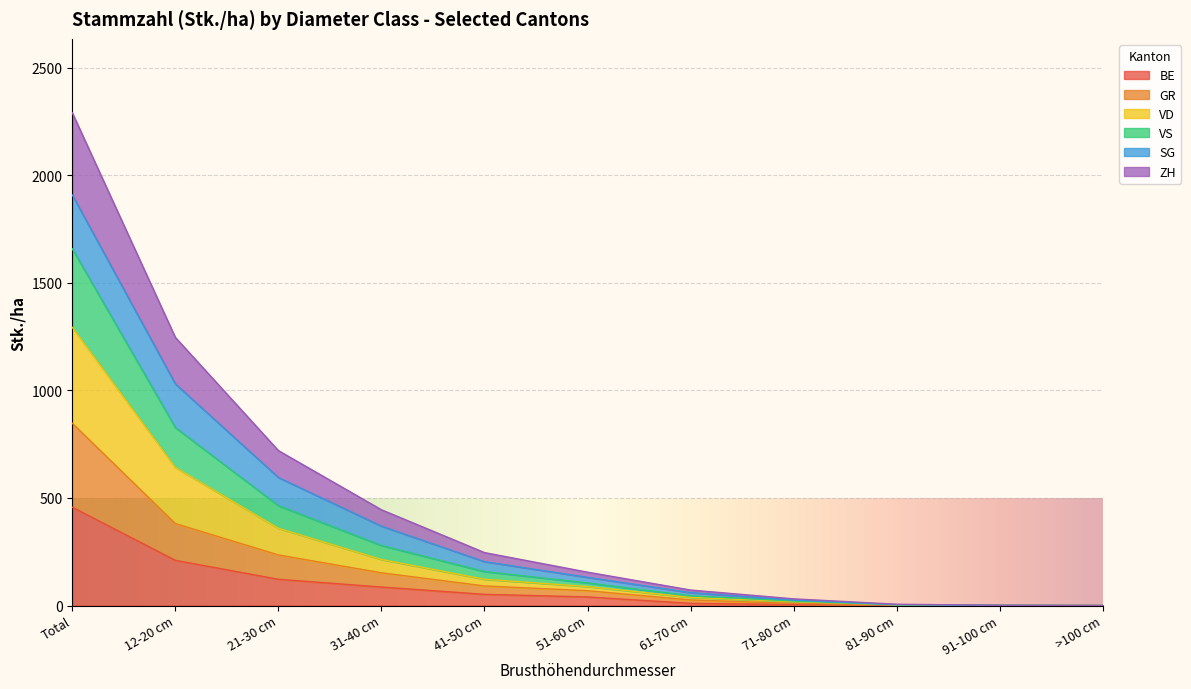

Which label corresponds to the smallest value in the chart?

91-100 cm